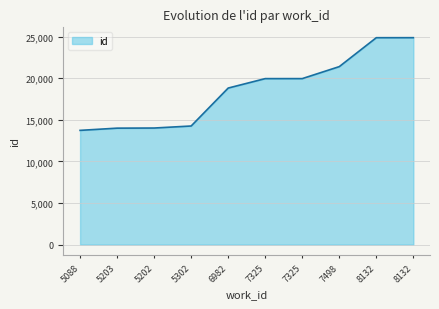

What is the smallest value displayed?

13732